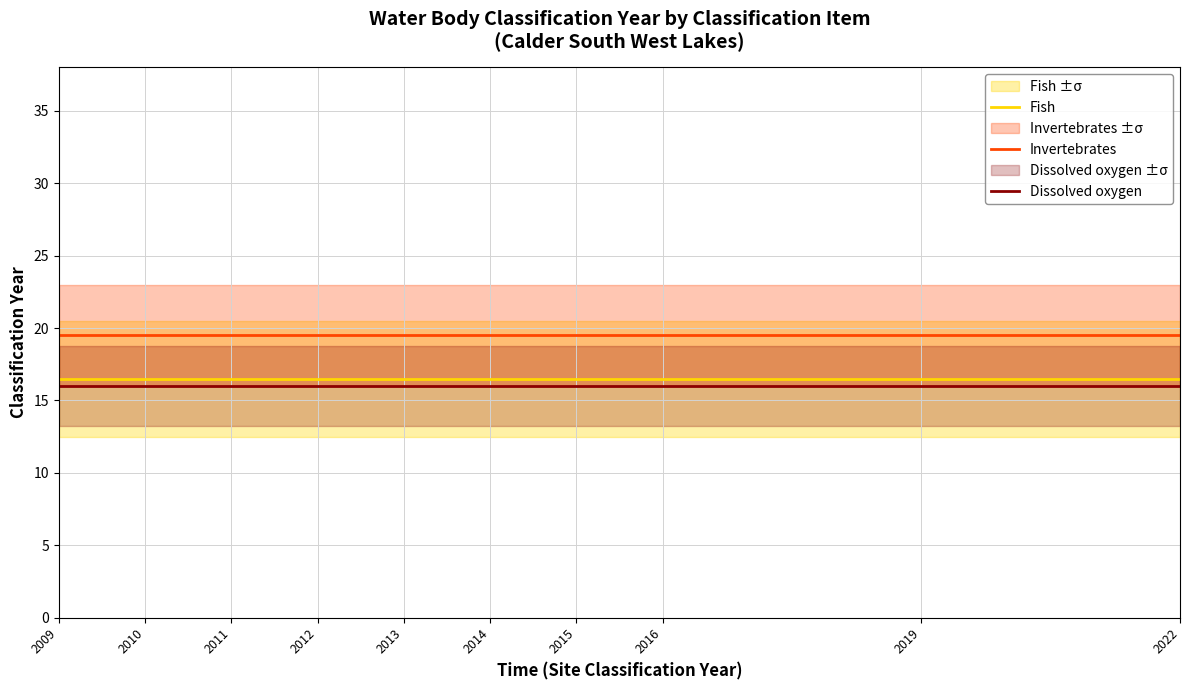

True or false: Fish and Dissolved oxygen intersect in this chart.

False